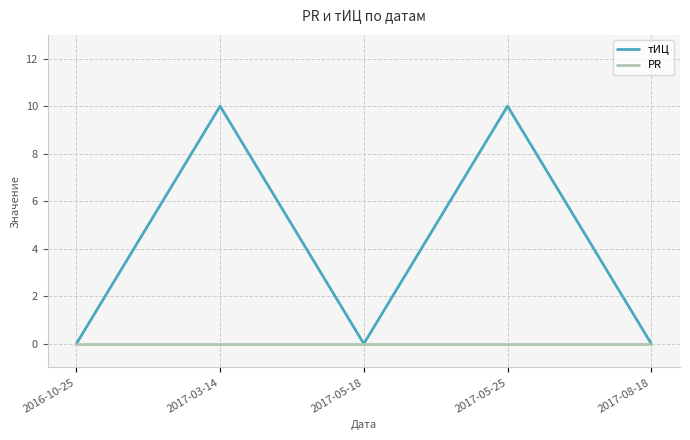

What is the highest value of the тИЦ series?

10